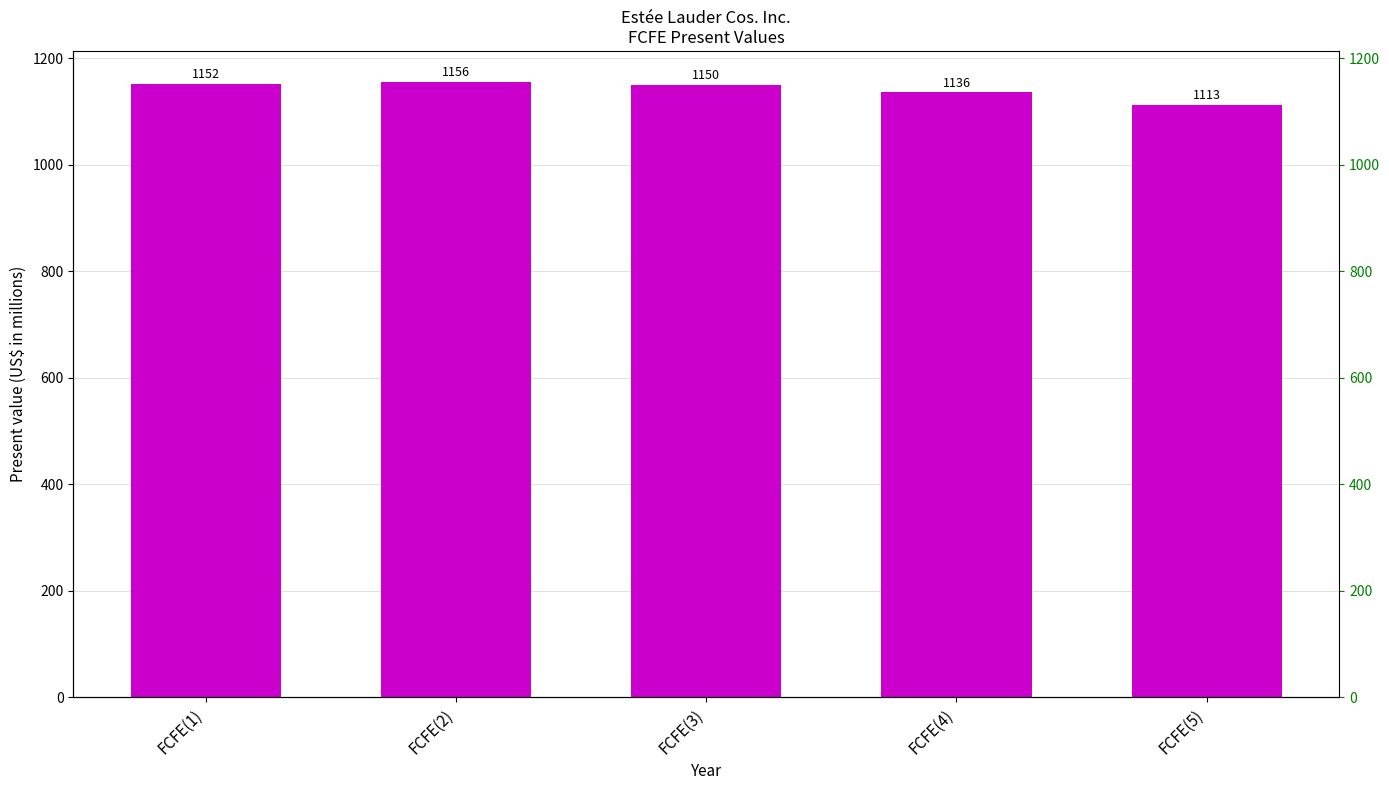

Does the chart contain any negative values?

No